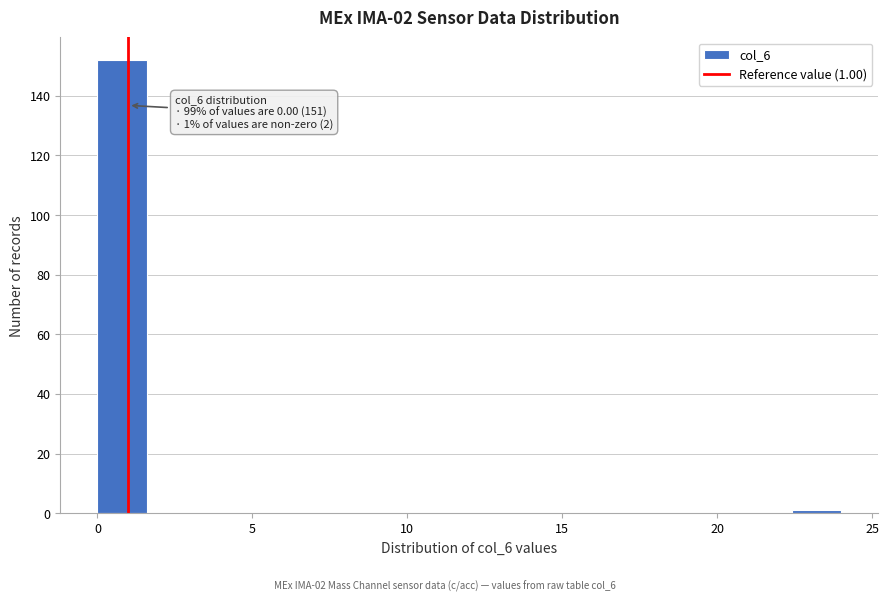

Around what value on the x-axis is the tallest bar? Give the approximate position of its centre, as read against the axis.

1.0